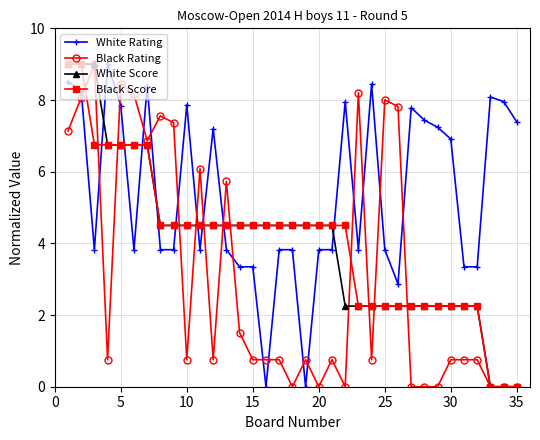

True or false: White Rating and Black Rating intersect in this chart.

True